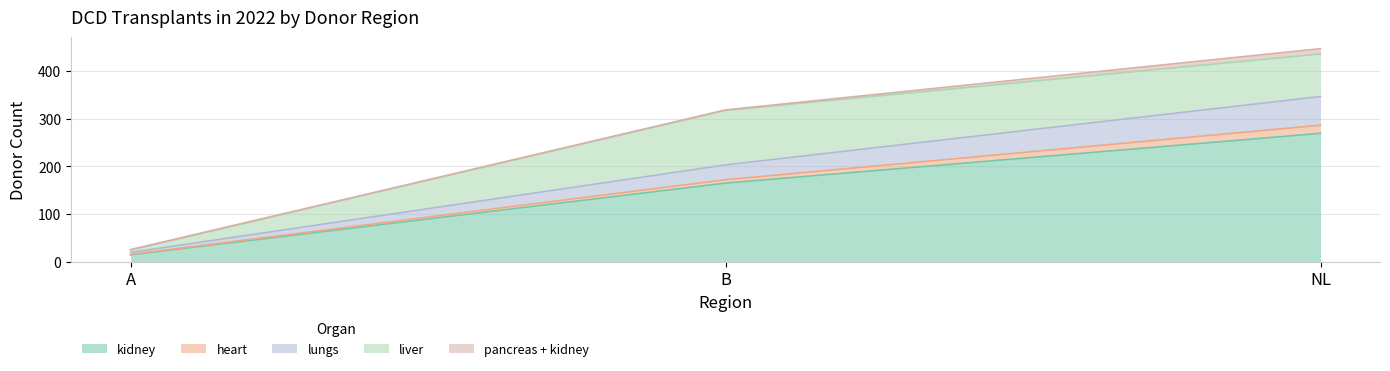

Reading right to left, list all the values displayed in this chart.

kidney: NL=269	B=165	A=15
heart: NL=17	B=7	A=1
lungs: NL=60	B=31	A=4
liver: NL=89	B=114	A=5
pancreas + kidney: NL=11	B=1	A=1